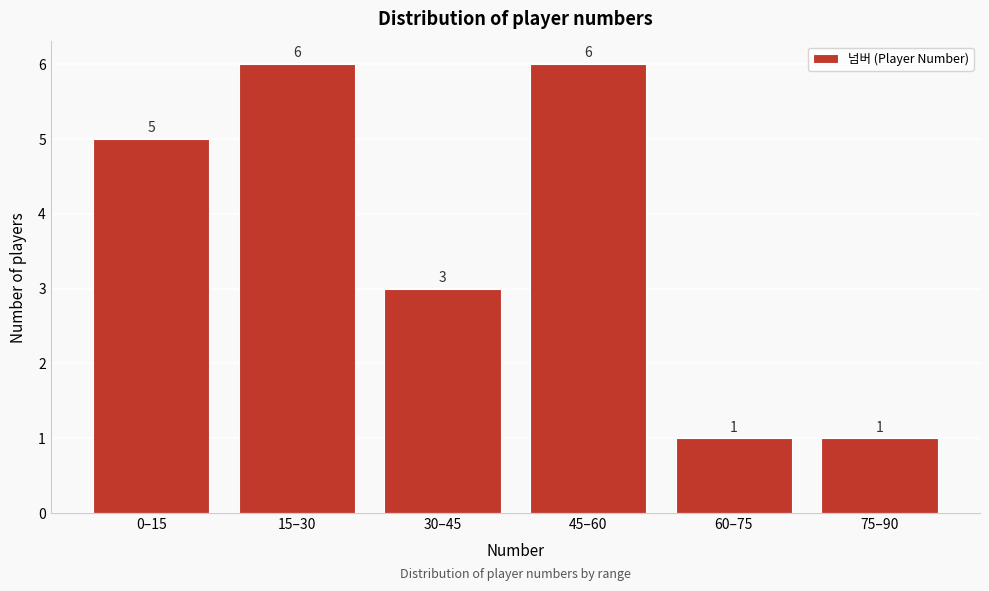

Reading right to left, list all the values displayed in this chart.

1	1	6	3	6	5